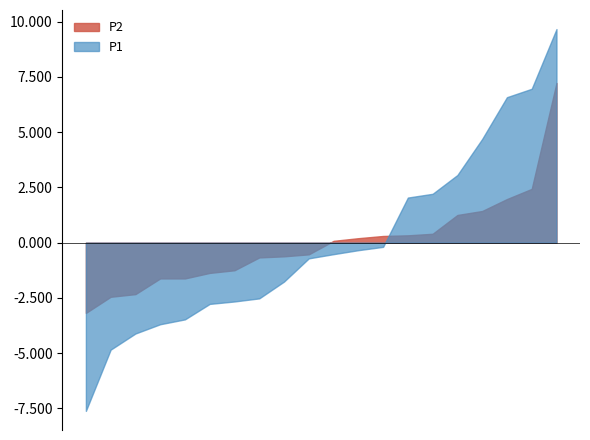

List the series in order of their peak value, highest first.

P1, P2